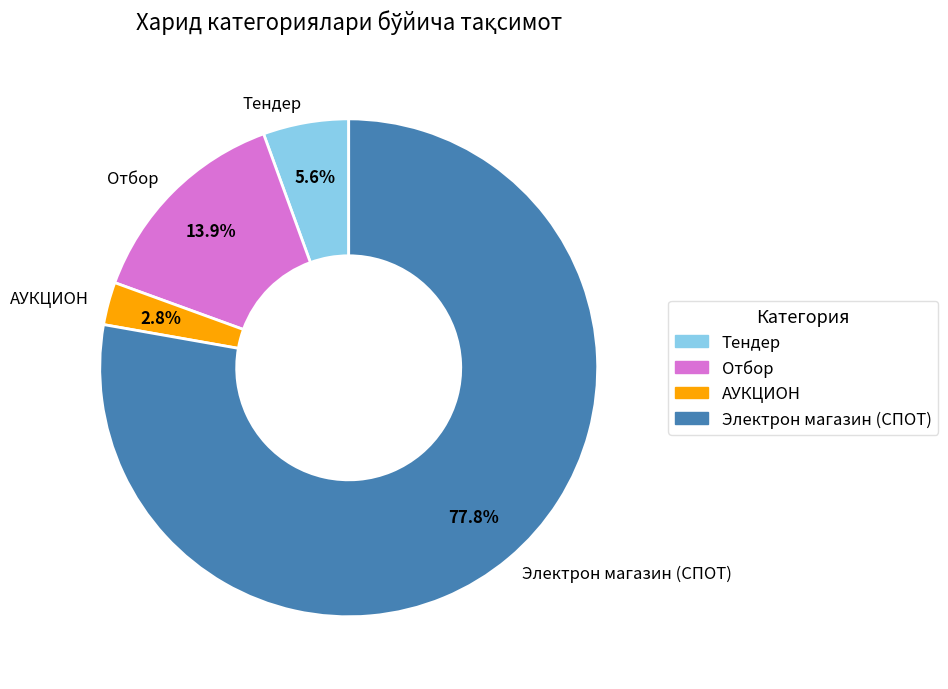

Is there any slice that represents more than half of the pie?

Yes